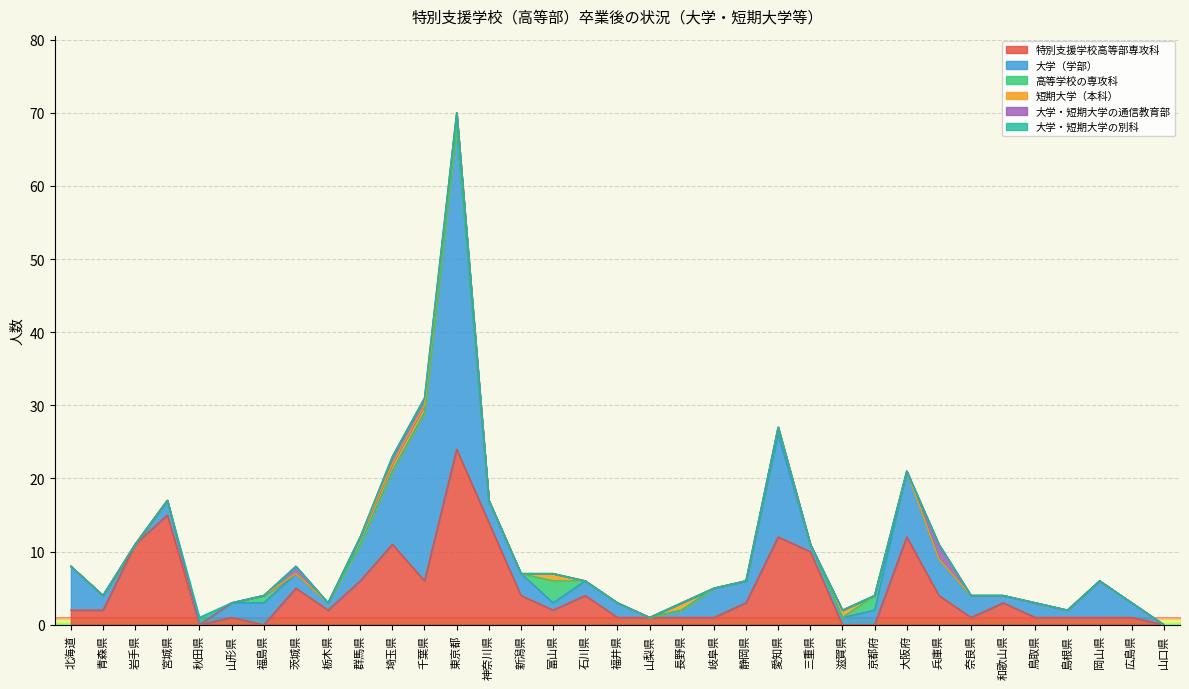

The value of 高等学校の専攻科 at 静岡県 is 0. True or false?

True